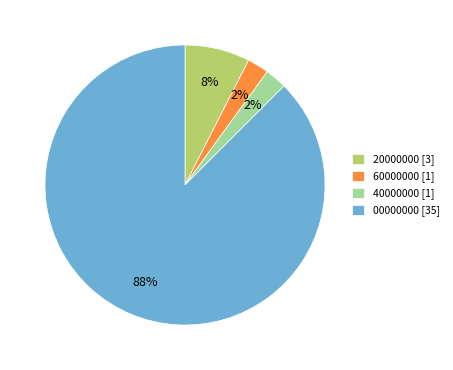

To the nearest percent, what portion does 60000000 [1] represent?

3%